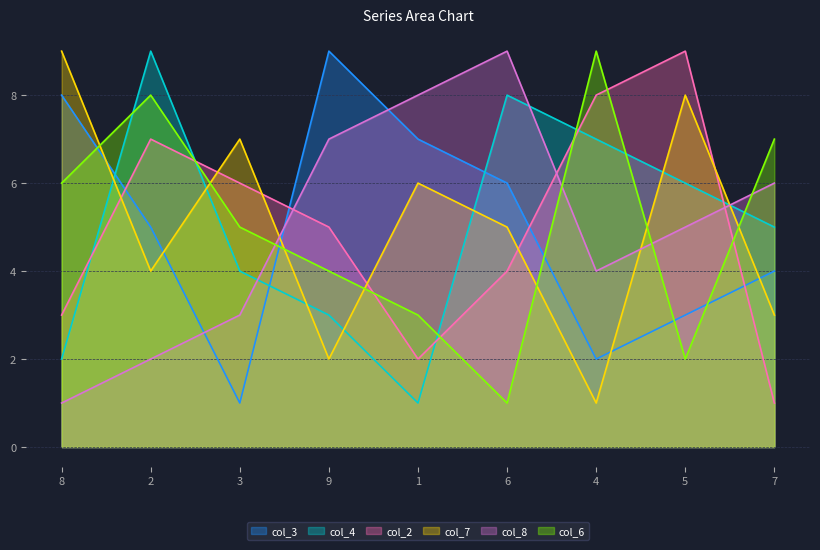

How many intersections are there between col_2 and col_8?

3